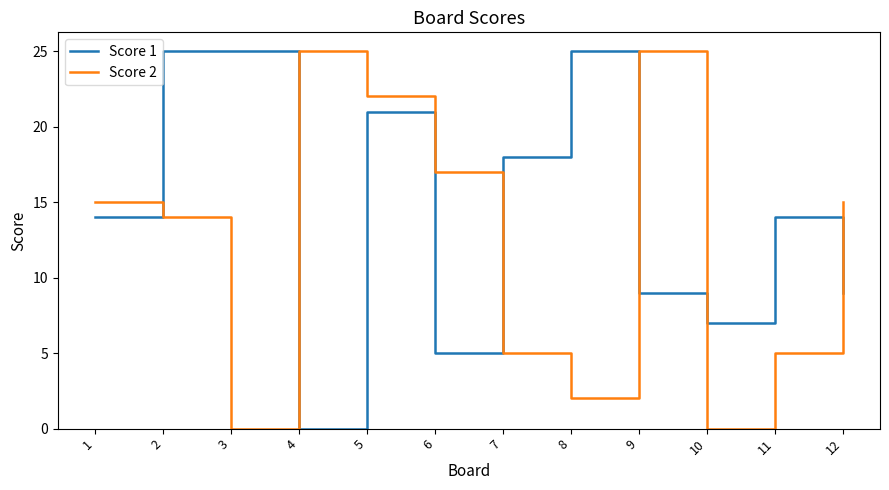

Rank the series at 2 from highest to lowest value.

Score 1, Score 2